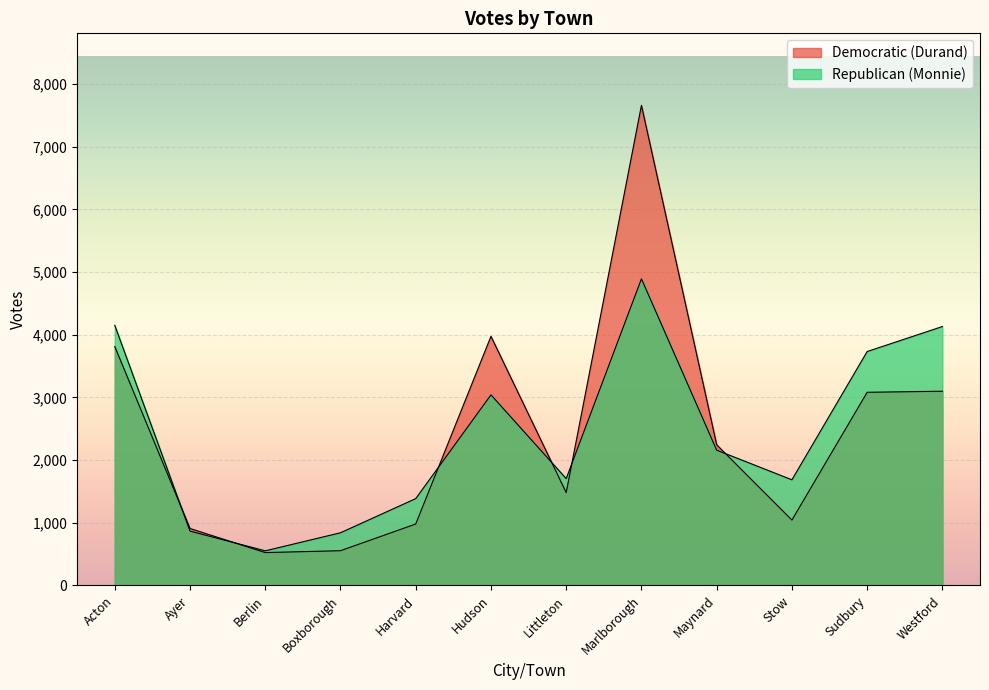

At Maynard, list the series in order from largest to smallest.

Democratic (Durand), Republican (Monnie)